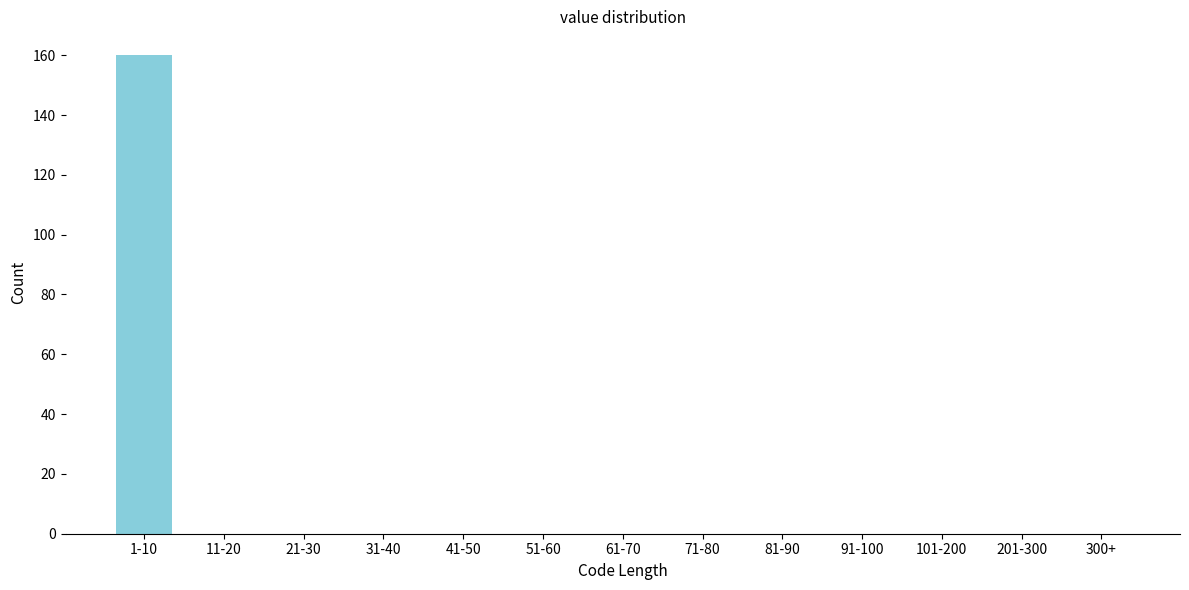

Reading right to left, extract all data points from this chart.

300+=0	201-300=0	101-200=0	91-100=0	81-90=0	71-80=0	61-70=0	51-60=0	41-50=0	31-40=0	21-30=0	11-20=0	1-10=160